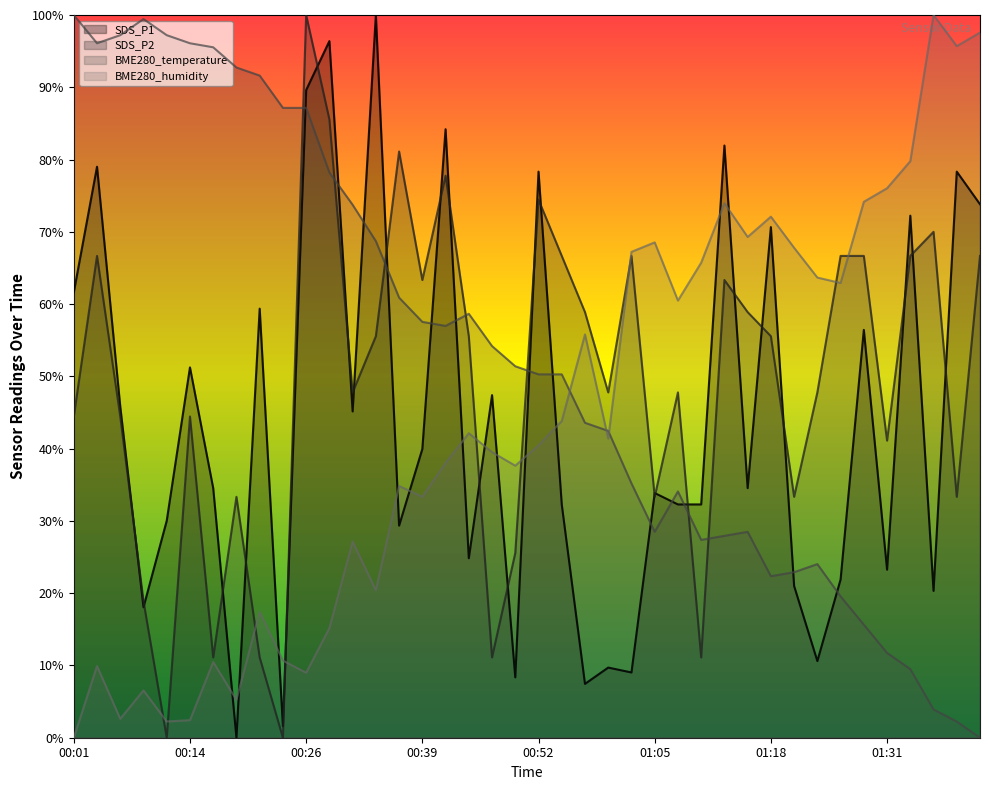

True or false: BME280_temperature has more than 0 interior local peaks.

True